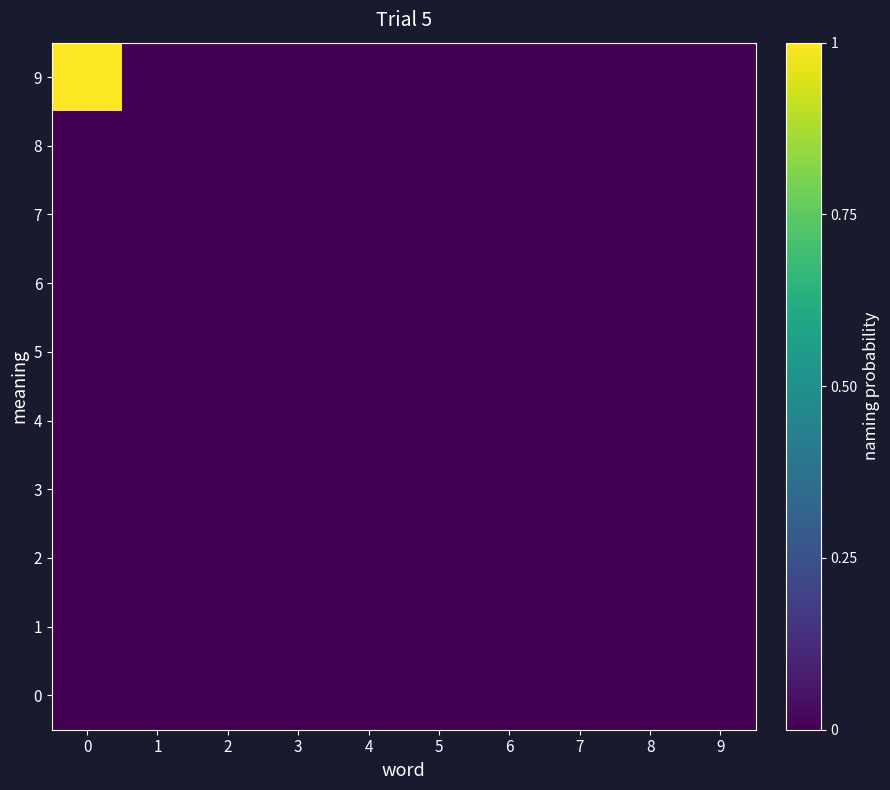

At how many categories does at least one series exceed 0?

1